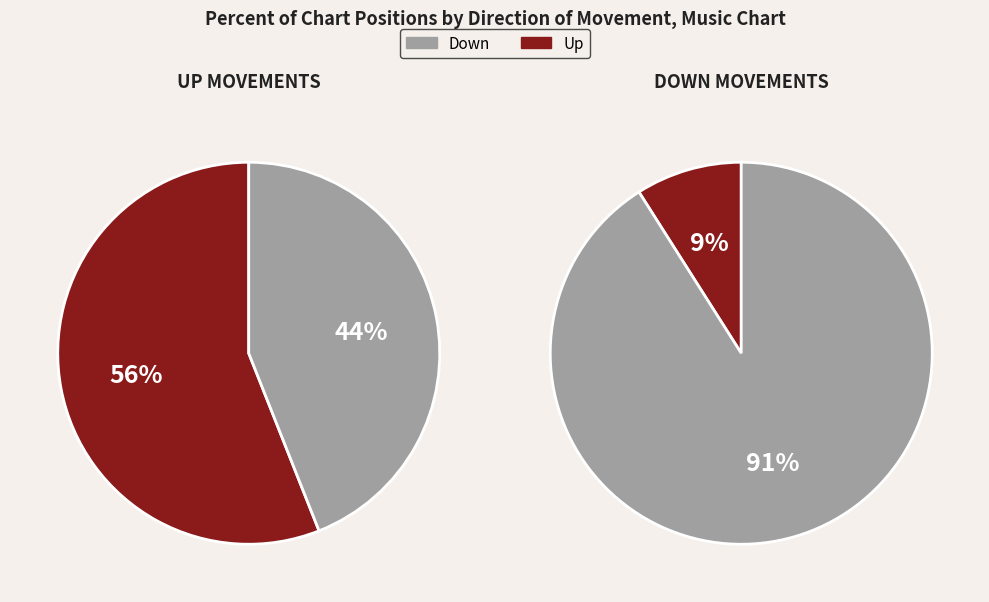

The up slice represents 45% of the pie. True or false?

False